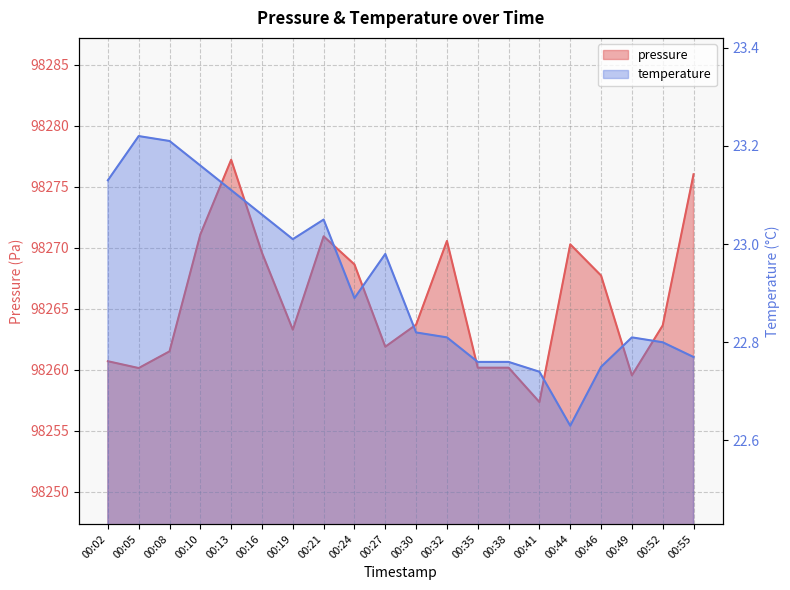

What is the spread (max minus min) of values at 00:35?

98237.4